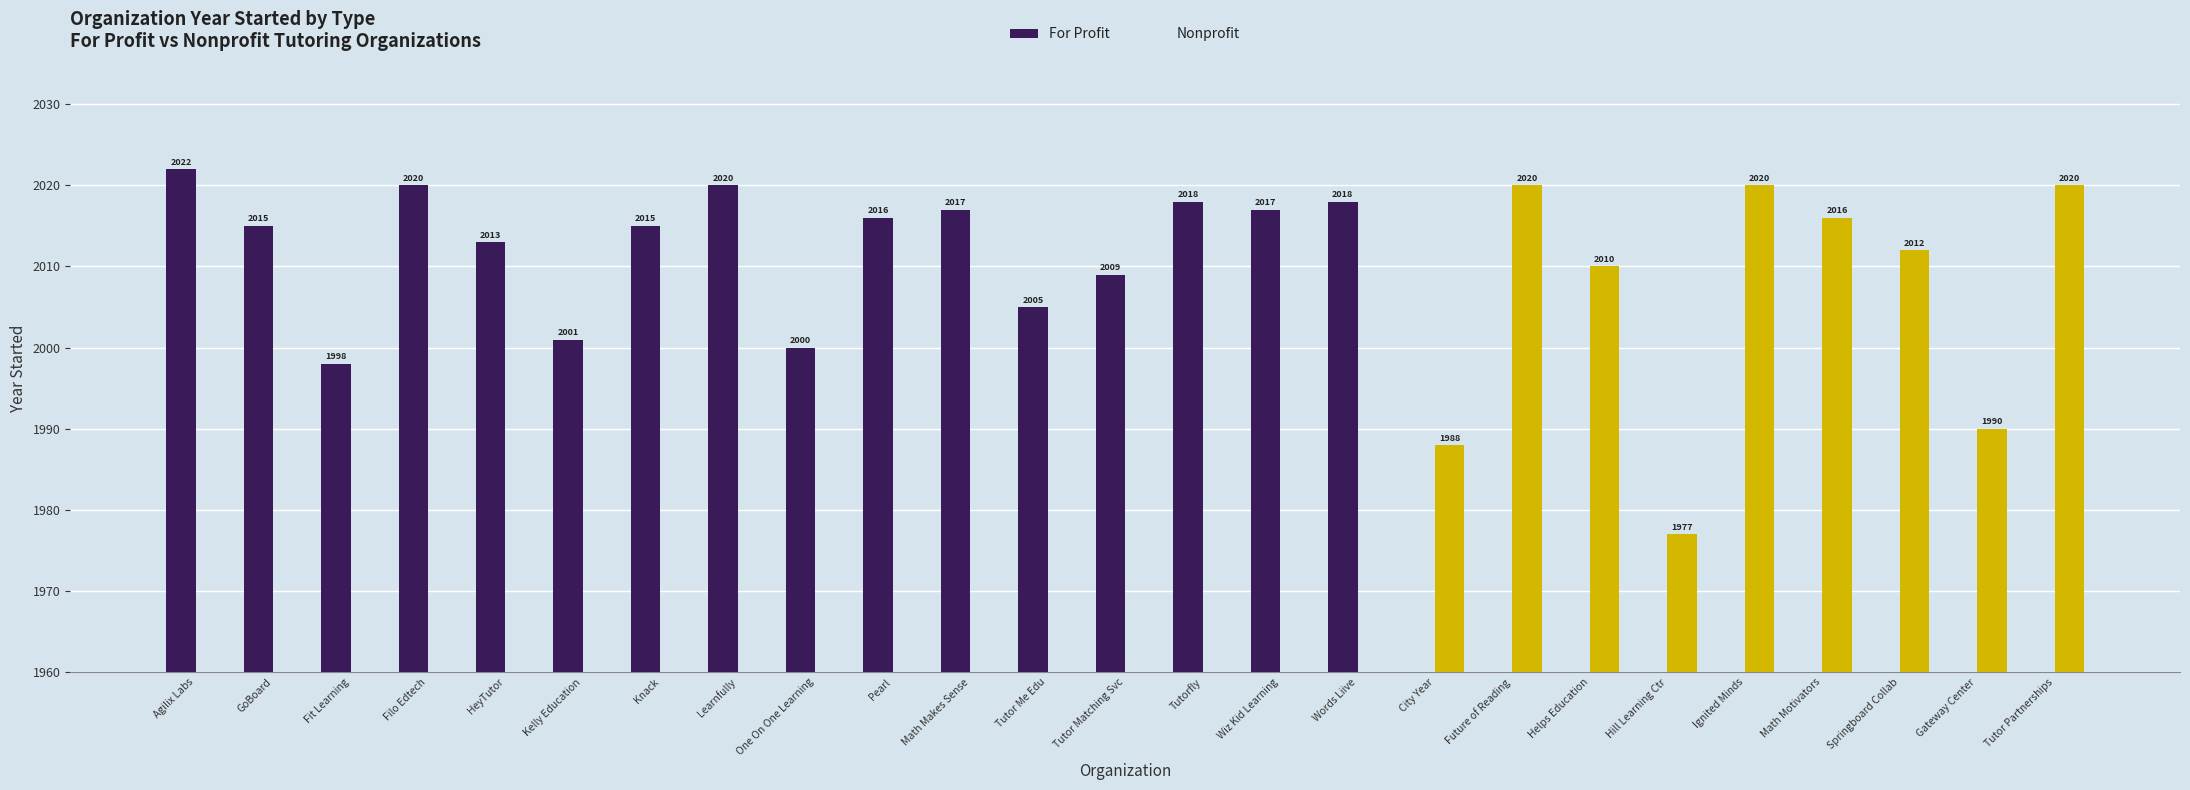

List the series in order of their peak value, highest first.

For Profit, Nonprofit